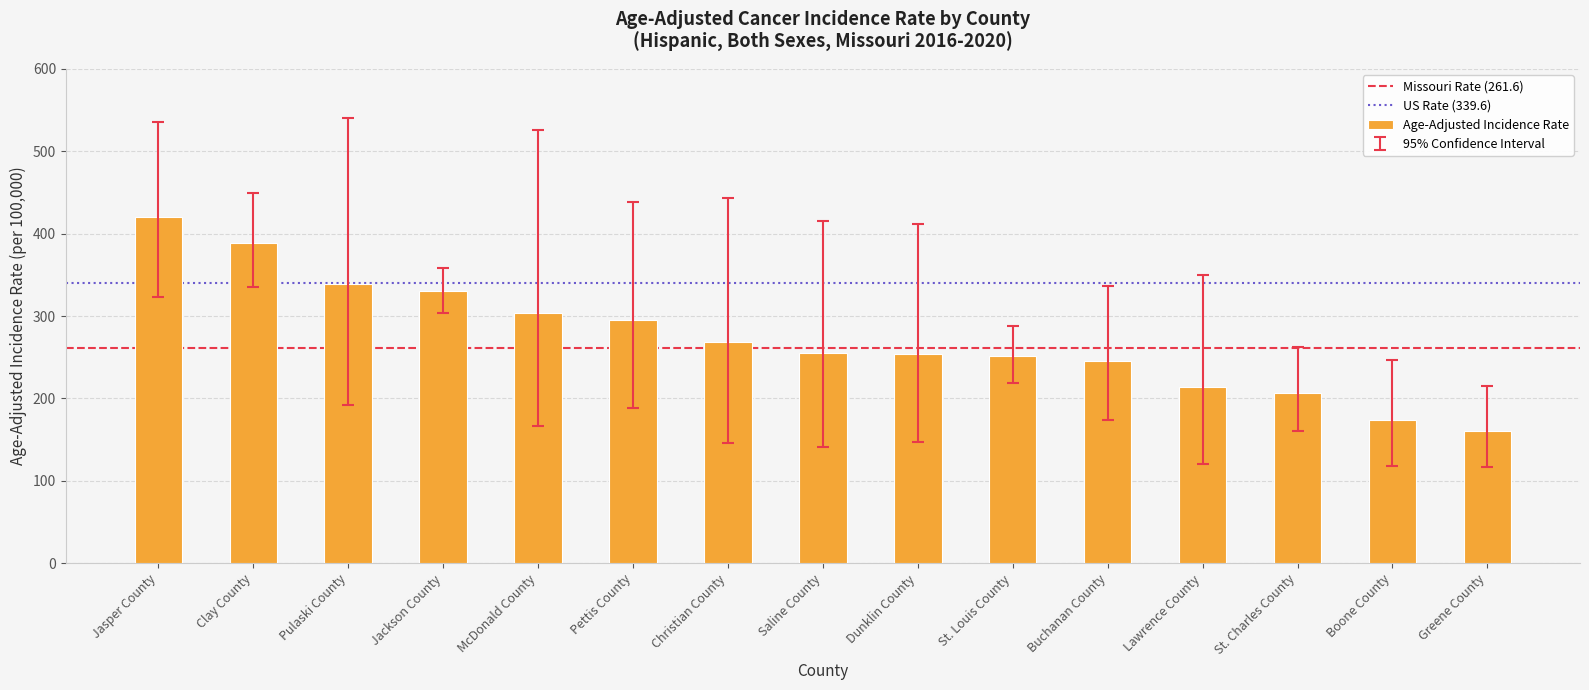

What is the label of the 6th bar from the right?

St. Louis County